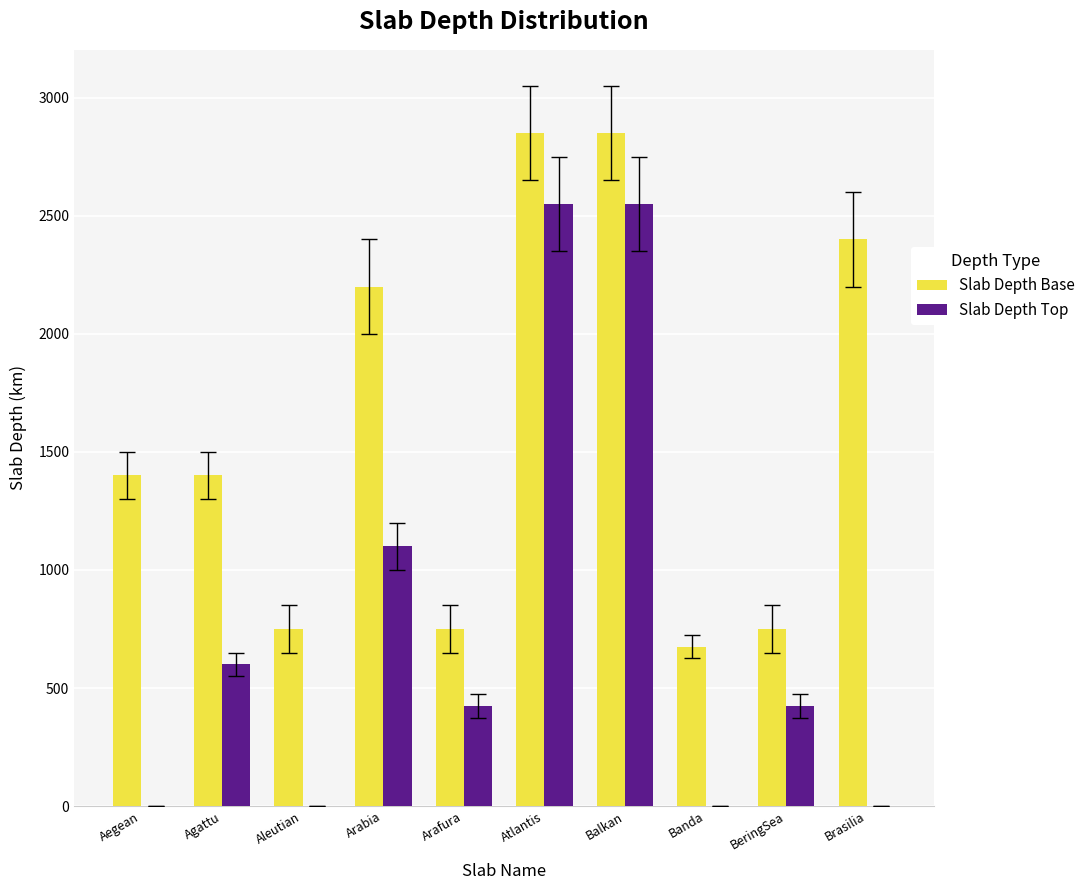

At which label is Slab Depth Top closest to 1275?

Arabia